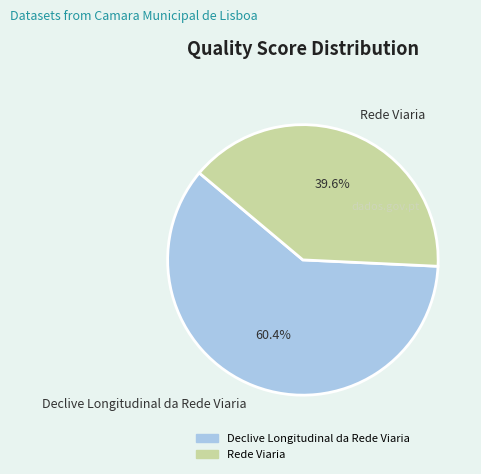

Do Declive Longitudinal da Rede Viaria and Rede Viaria together represent more than half of the pie?

Yes